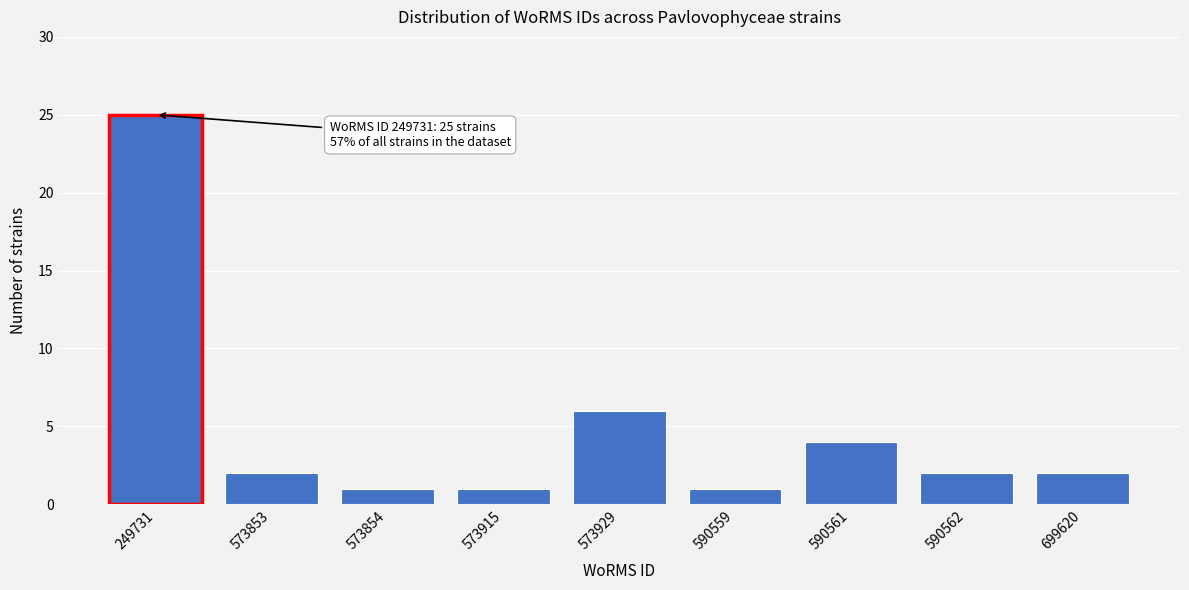

Reading left to right, what are all the values shown in this chart?

25	2	1	1	6	1	4	2	2